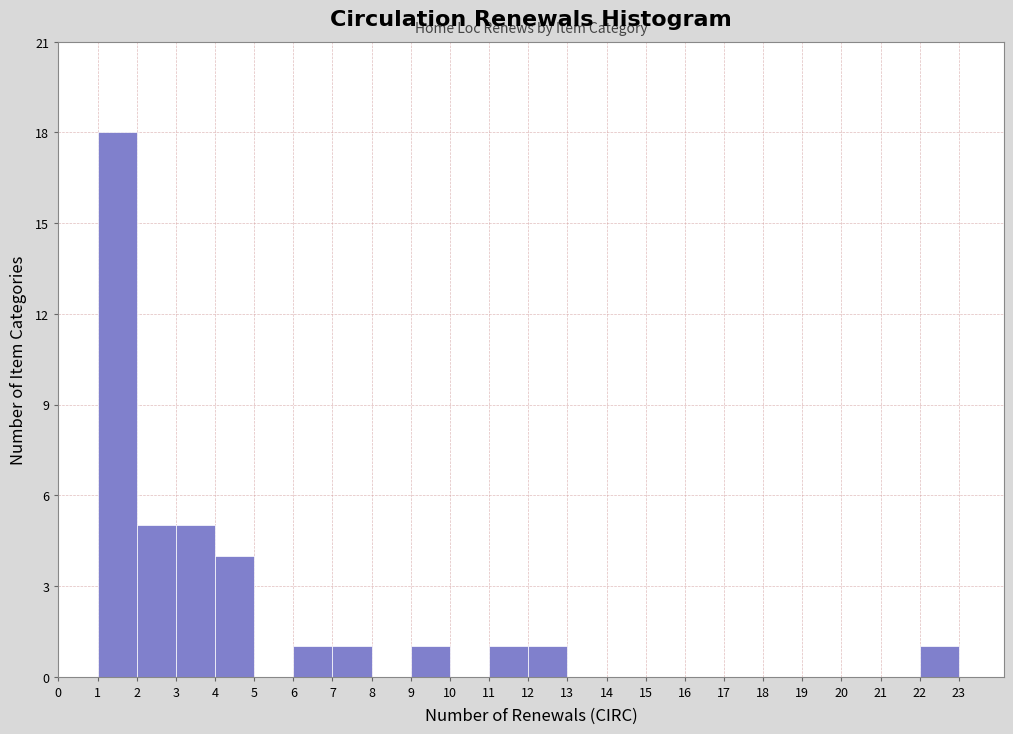

Reading left to right, transcribe this chart: for each bar, give the range it covers on the x-axis and its height. The values are not printed on the chart, so give them approximately, as read against the axis.

0 to 1: 0
1 to 2: 18
2 to 3: 5
3 to 4: 5
4 to 5: 4
5 to 6: 0
6 to 7: 1
7 to 8: 1
8 to 9: 0
9 to 10: 1
10 to 11: 0
11 to 12: 1
12 to 13: 1
13 to 14: 0
14 to 15: 0
15 to 16: 0
16 to 17: 0
17 to 18: 0
18 to 19: 0
19 to 20: 0
20 to 21: 0
21 to 22: 0
22 to 23: 1